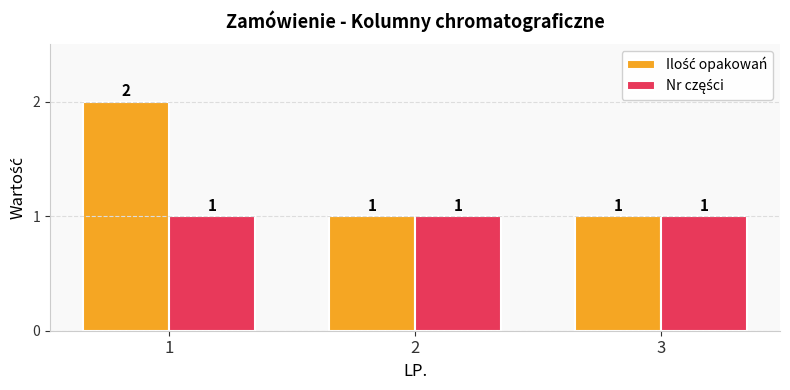

True or false: Ilość opakowań has a value of 1 at 3.

True